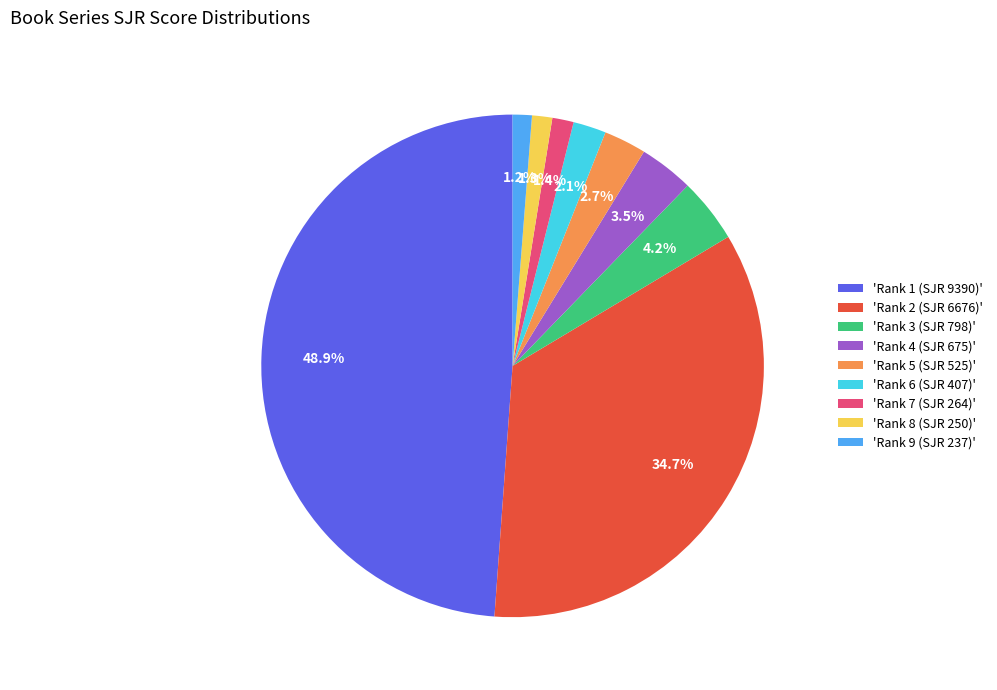

What is the largest slice in the pie chart?

'Rank 1 (SJR 9390)'